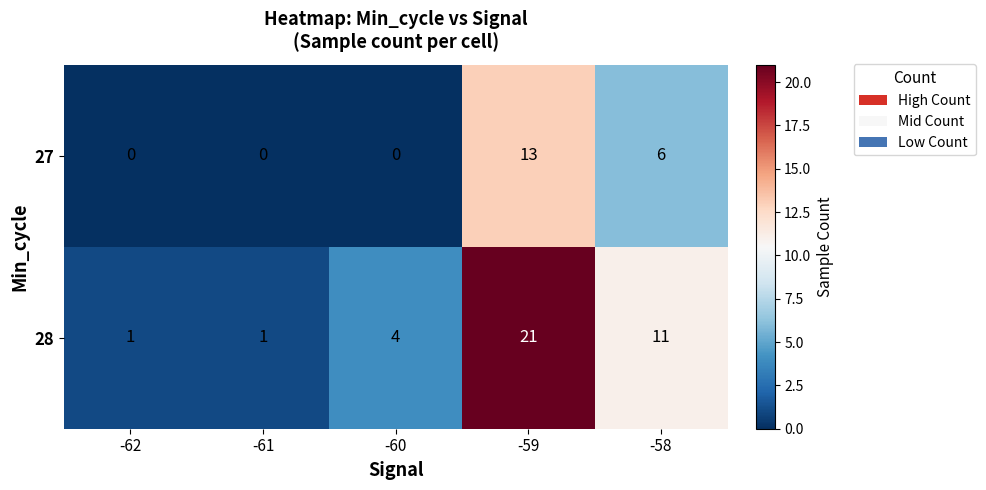

Reading left to right, extract all data points from this chart.

27: -62=0	-61=0	-60=0	-59=13	-58=6
28: -62=1	-61=1	-60=4	-59=21	-58=11